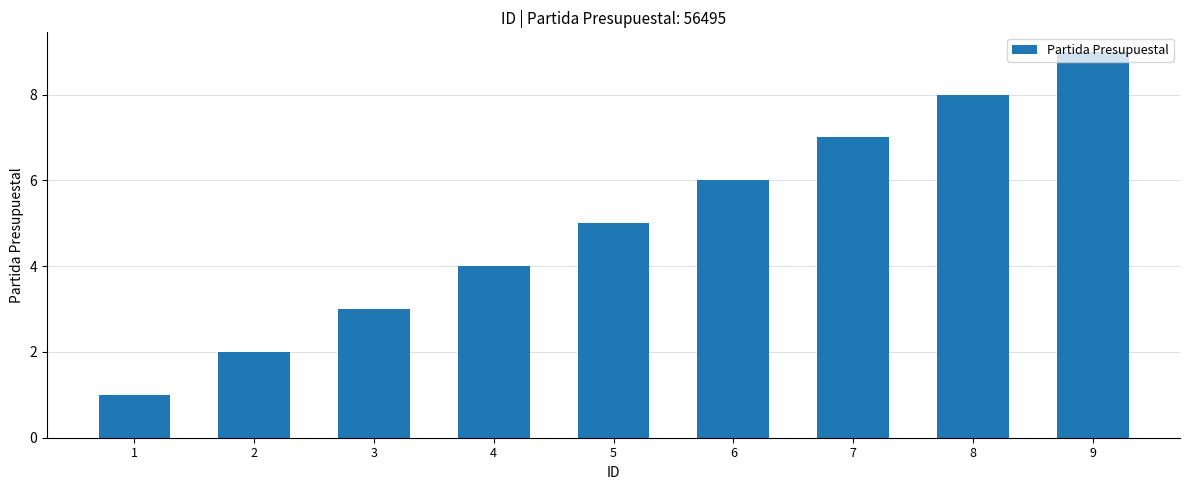

Where is the data nearest to the value 5?

5